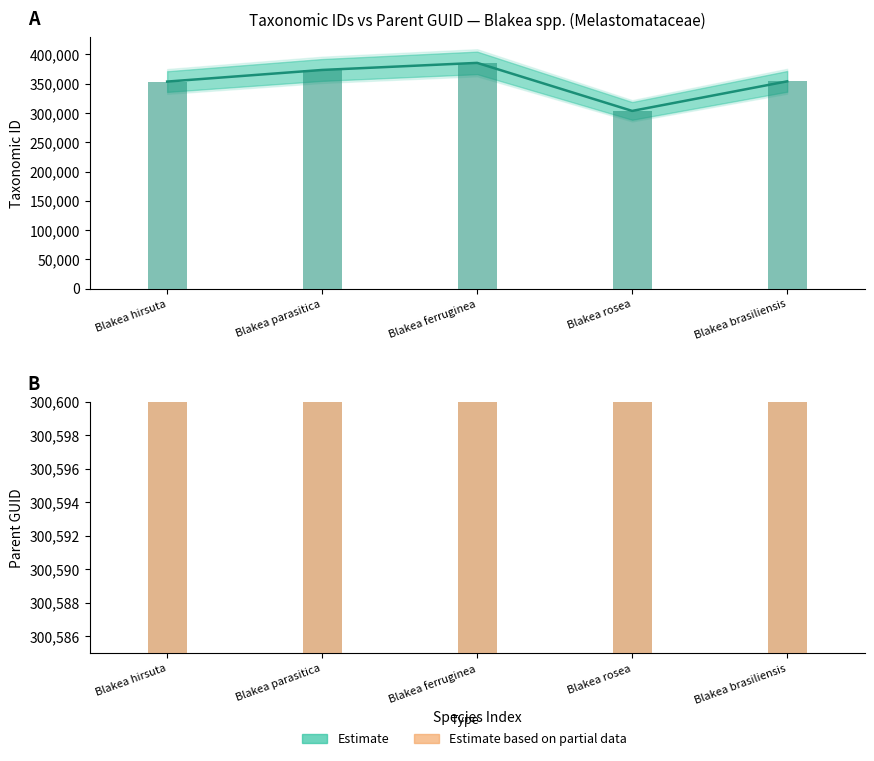

What is the value of the 3rd bar from the left?

385622